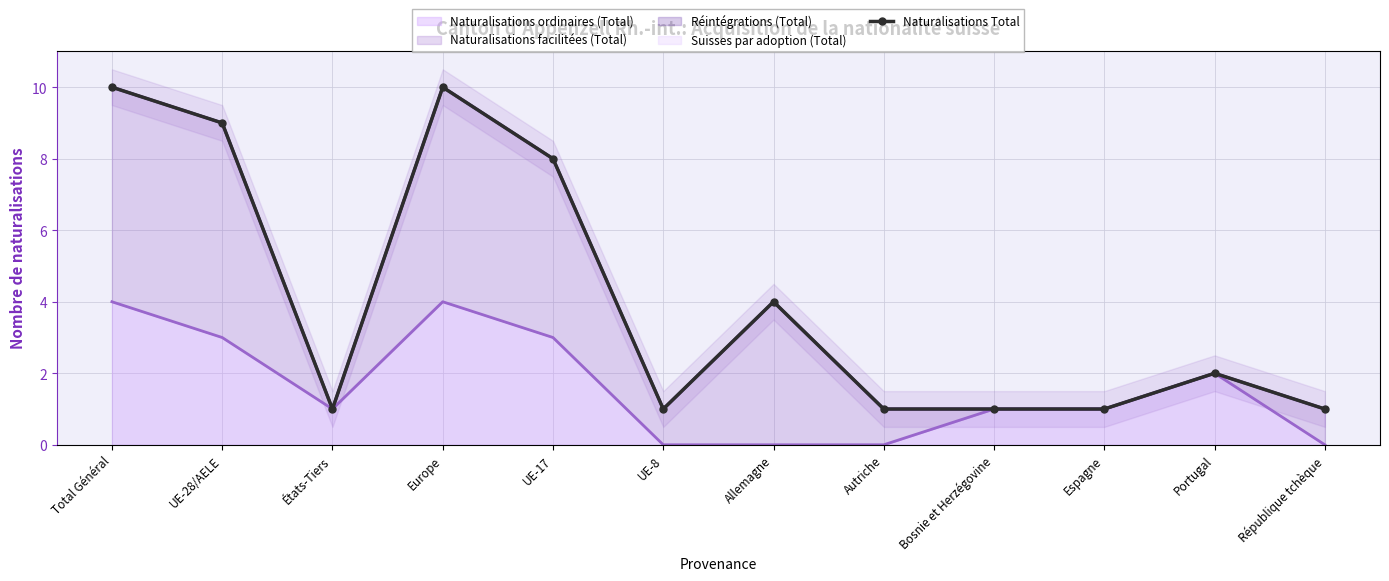

What is the smallest value displayed?

1